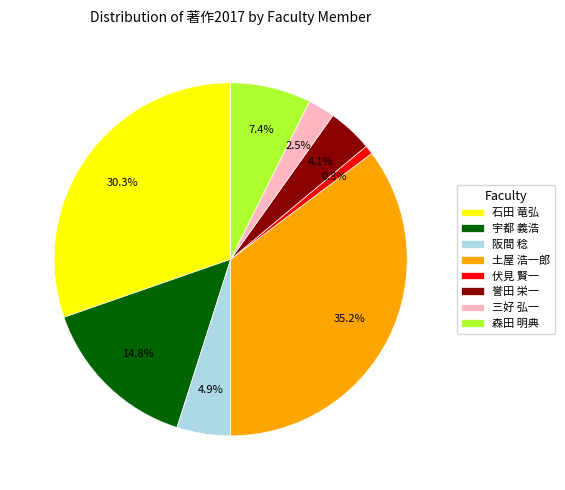

To the nearest percent, what percentage of the pie is 宇都 義浩?

15%